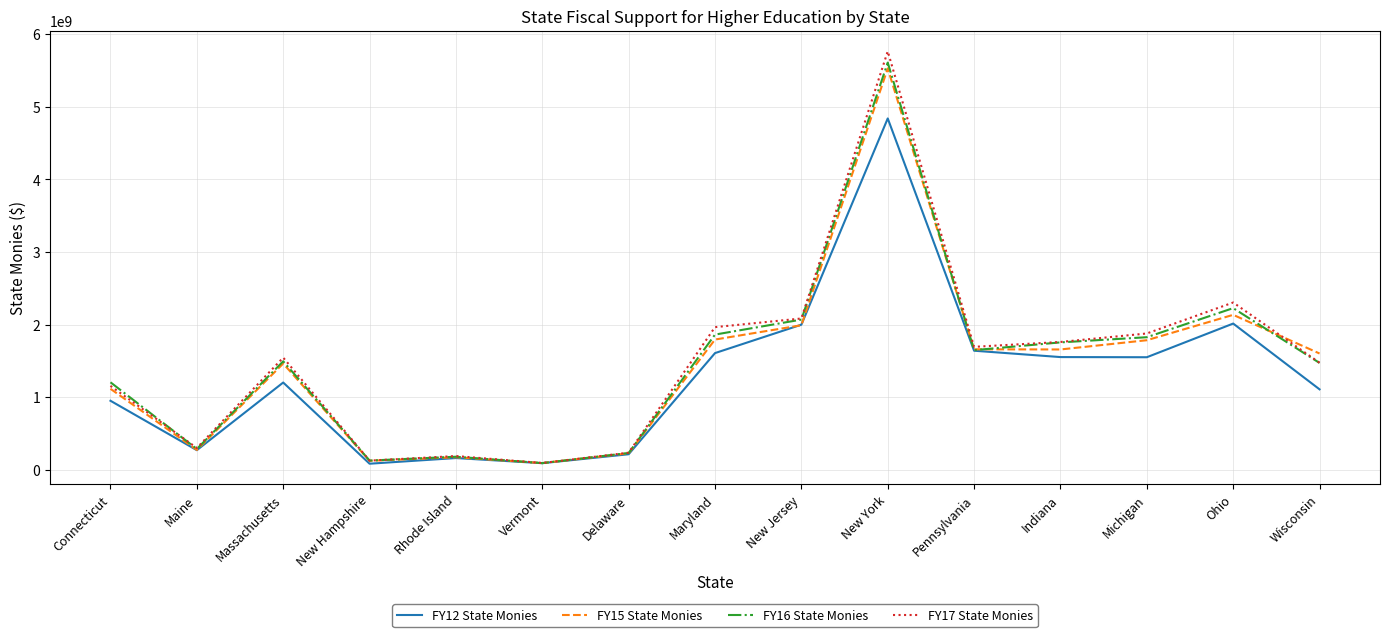

What is the difference between the highest and lowest values at Rhode Island?

27446975.0